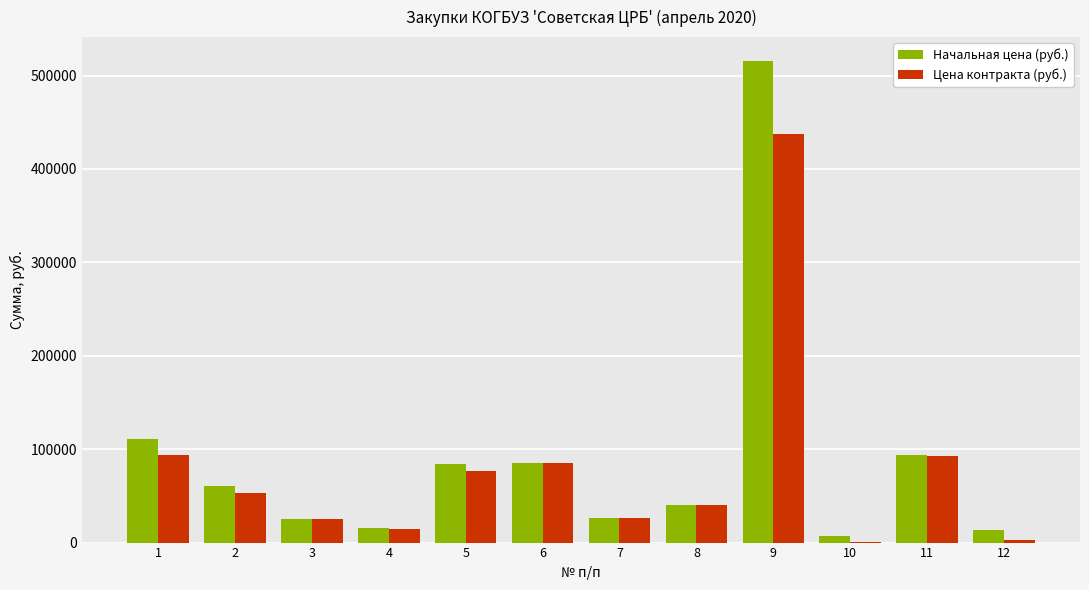

What is the sum of the Начальная цена (руб.) values at 1 and 10?

117617.0